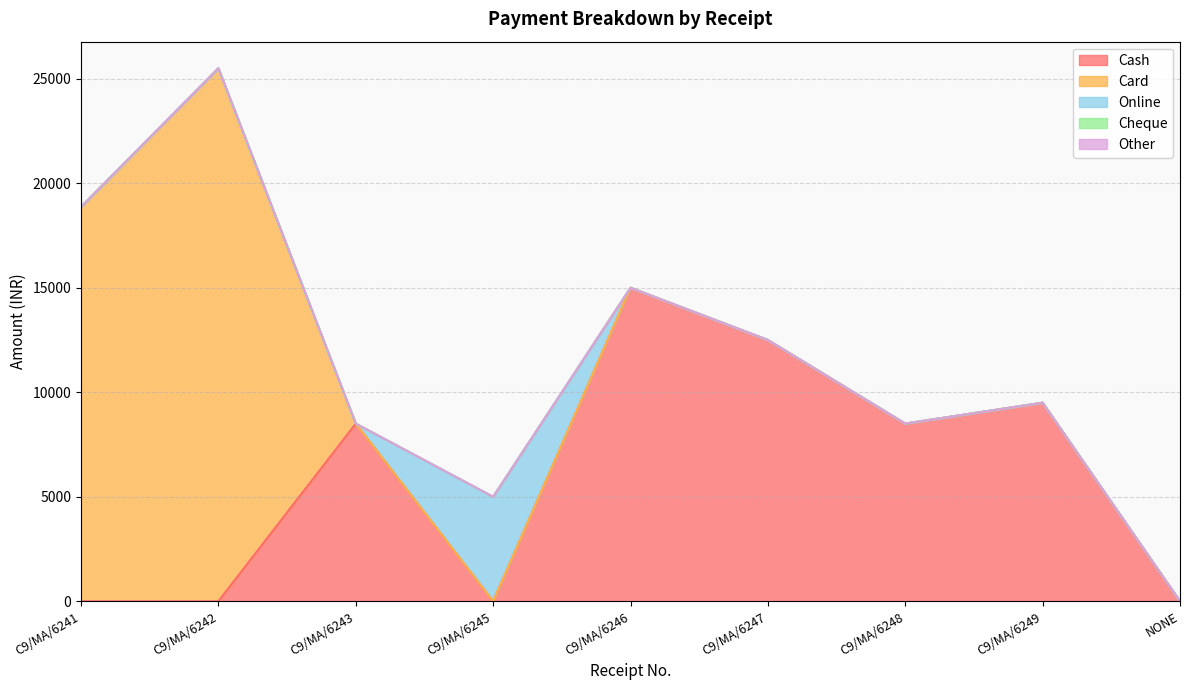

Reading left to right, what are all the values shown in this chart?

Cash: C9/MA/6241=0	C9/MA/6242=0	C9/MA/6243=8500	C9/MA/6245=0	C9/MA/6246=15000	C9/MA/6247=12500	C9/MA/6248=8500	C9/MA/6249=9500	NONE=0
Card: C9/MA/6241=18870	C9/MA/6242=25500	C9/MA/6243=0	C9/MA/6245=0	C9/MA/6246=0	C9/MA/6247=0	C9/MA/6248=0	C9/MA/6249=0	NONE=0
Online: C9/MA/6241=0	C9/MA/6242=0	C9/MA/6243=0	C9/MA/6245=5000	C9/MA/6246=0	C9/MA/6247=0	C9/MA/6248=0	C9/MA/6249=0	NONE=0
Cheque: C9/MA/6241=0	C9/MA/6242=0	C9/MA/6243=0	C9/MA/6245=0	C9/MA/6246=0	C9/MA/6247=0	C9/MA/6248=0	C9/MA/6249=0	NONE=0
Other: C9/MA/6241=0	C9/MA/6242=0	C9/MA/6243=0	C9/MA/6245=0	C9/MA/6246=0	C9/MA/6247=0	C9/MA/6248=0	C9/MA/6249=0	NONE=0